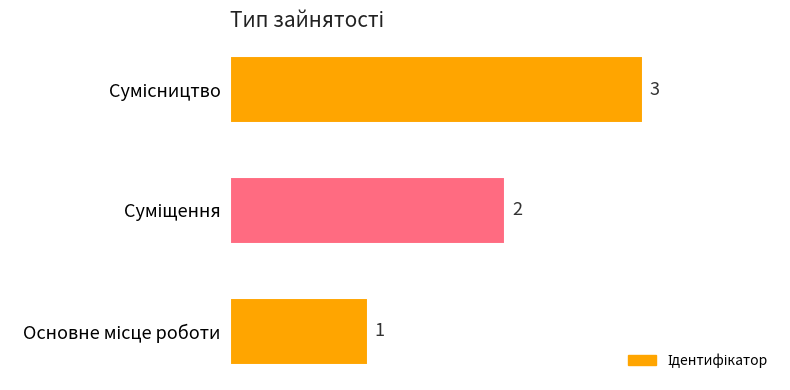

What is the sum of all values?

6